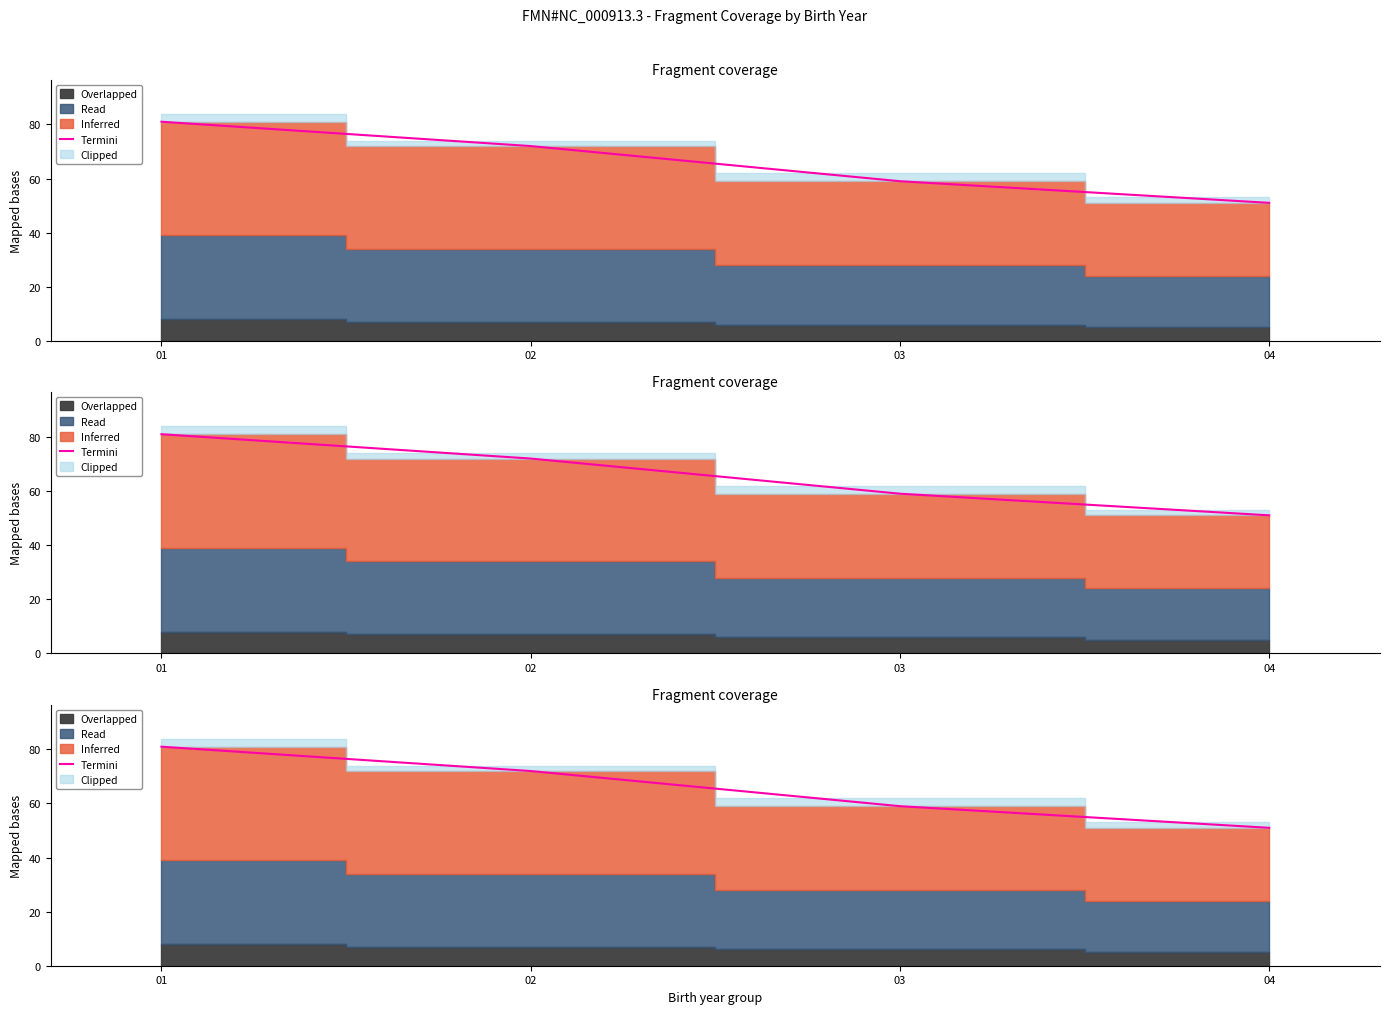

The chart shows a value of 129 at 02. True or false?

False